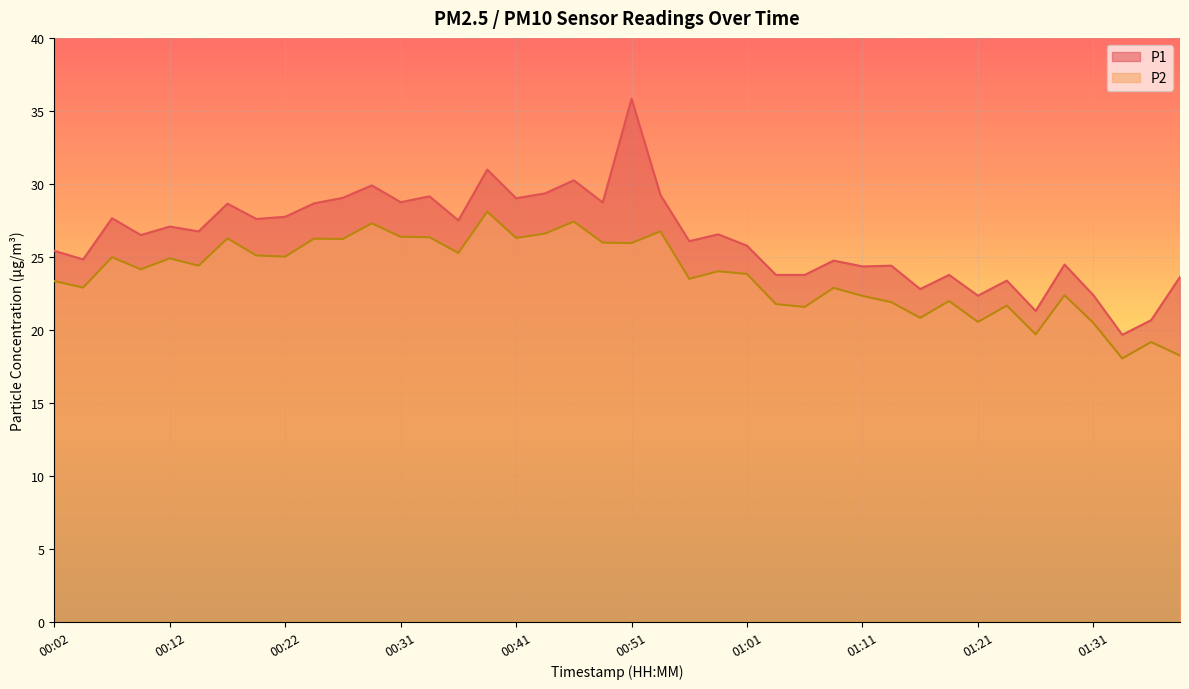

True or false: P1 and P2 cross at least once.

False